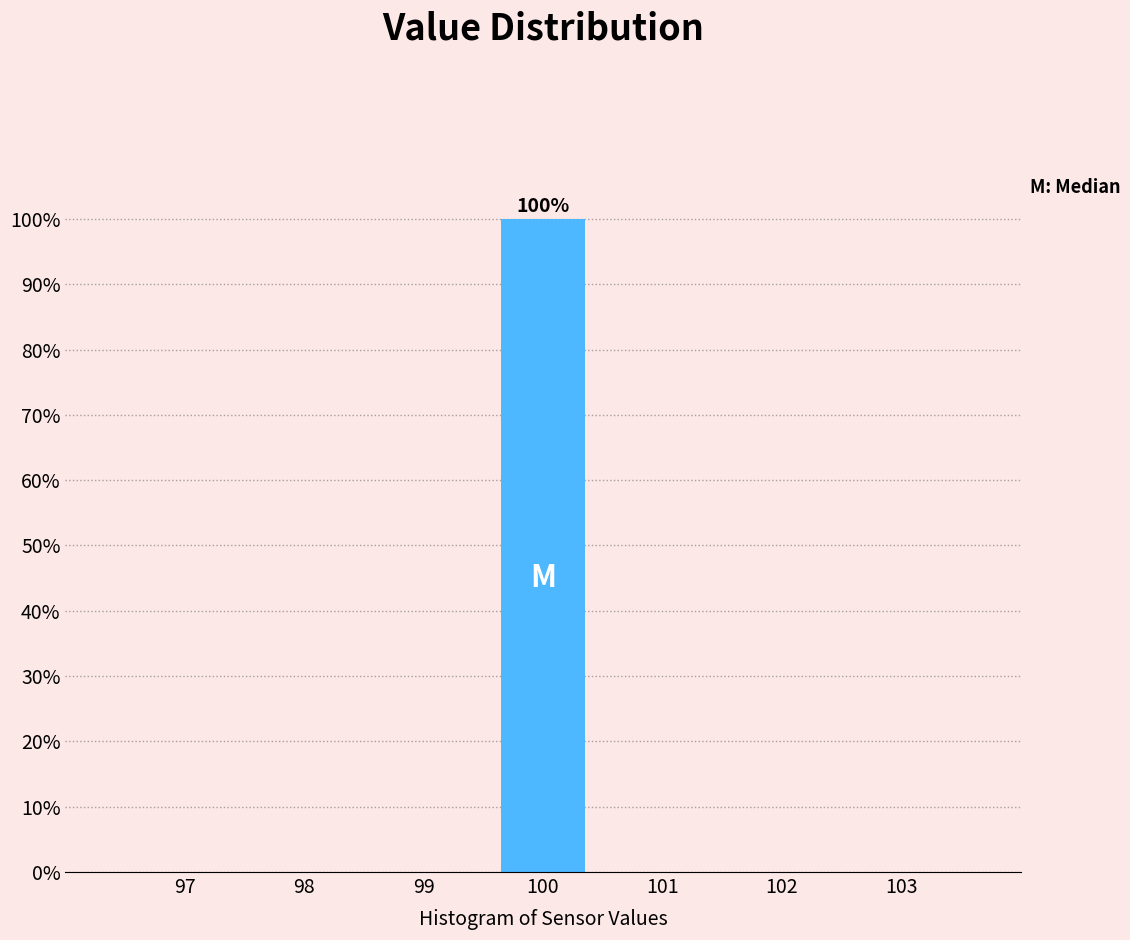

Which range on the x-axis has the tallest bar?

99.5 to 100.5